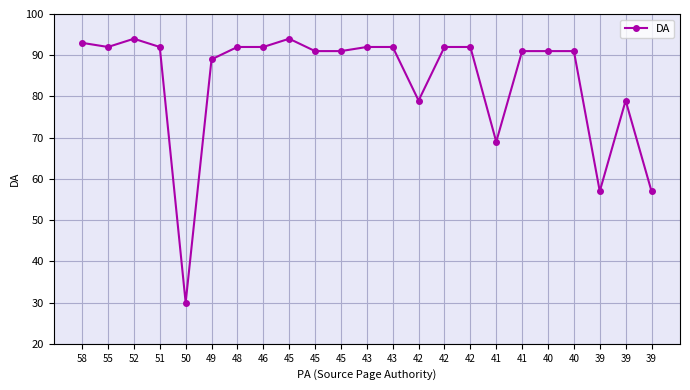

What is the value of the 13th point from the left?

92